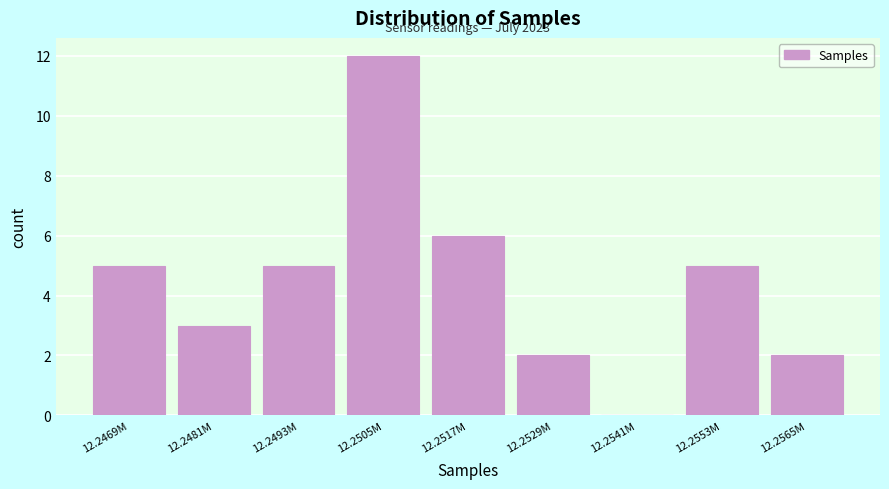

Reading right to left, transcribe all the data shown in this chart.

12.2565M=2	12.2553M=5	12.2541M=0	12.2529M=2	12.2517M=6	12.2505M=12	12.2493M=5	12.2481M=3	12.2469M=5